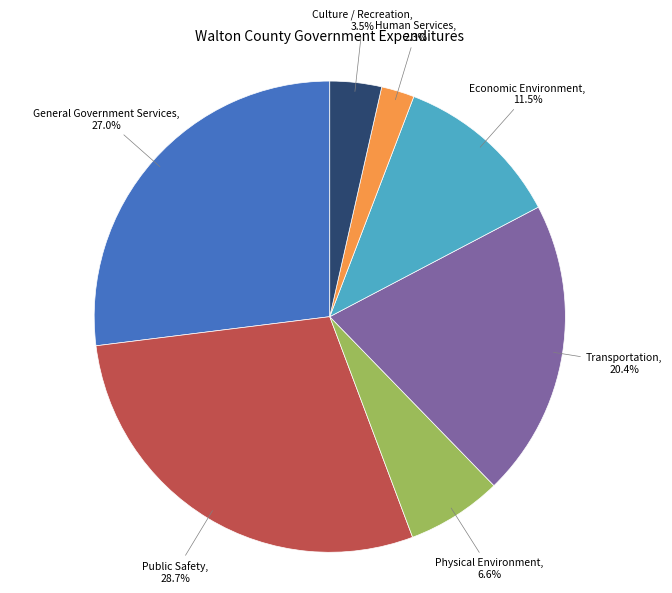

Which has a higher value, Transportation or Public Safety?

Public Safety